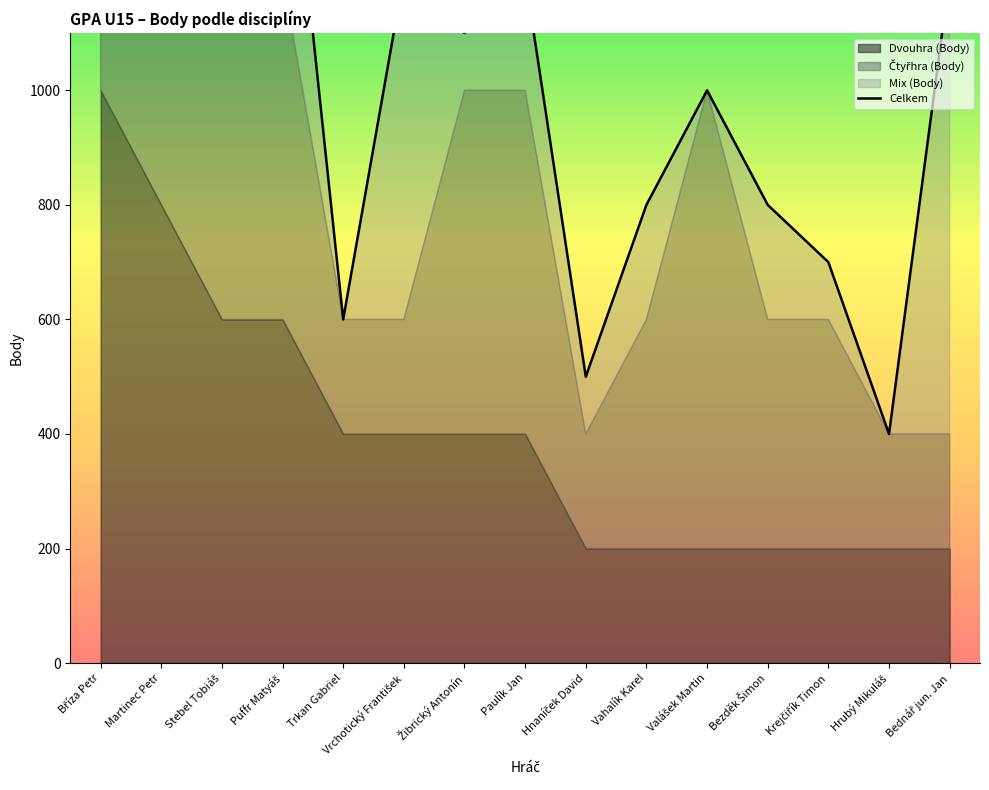

List the labels in order of value, largest first.

Bříza Petr, Stebel Tobiáš, Martinec Petr, Puffr Matyáš, Vrchotický František, Paulík Jan, Bednář jun. Jan, Žibrický Antonín, Valášek Martin, Vahalík Karel, Bezděk Šimon, Krejčiřík Timon, Trkan Gabriel, Hnaníček David, Hrubý Mikuláš